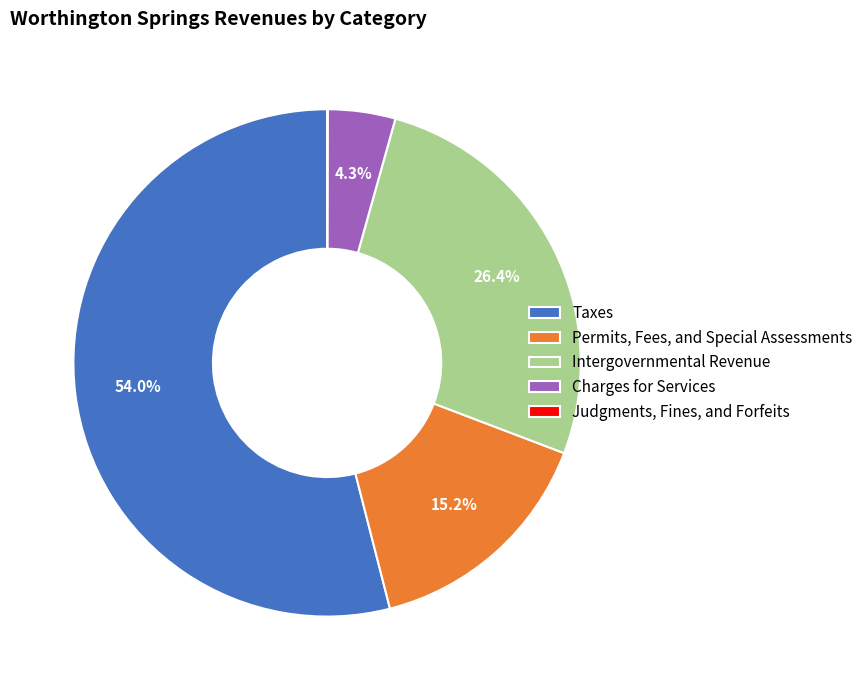

Approximately how many times larger is the value at Charges for Services compared to Permits, Fees, and Special Assessments?

0.3